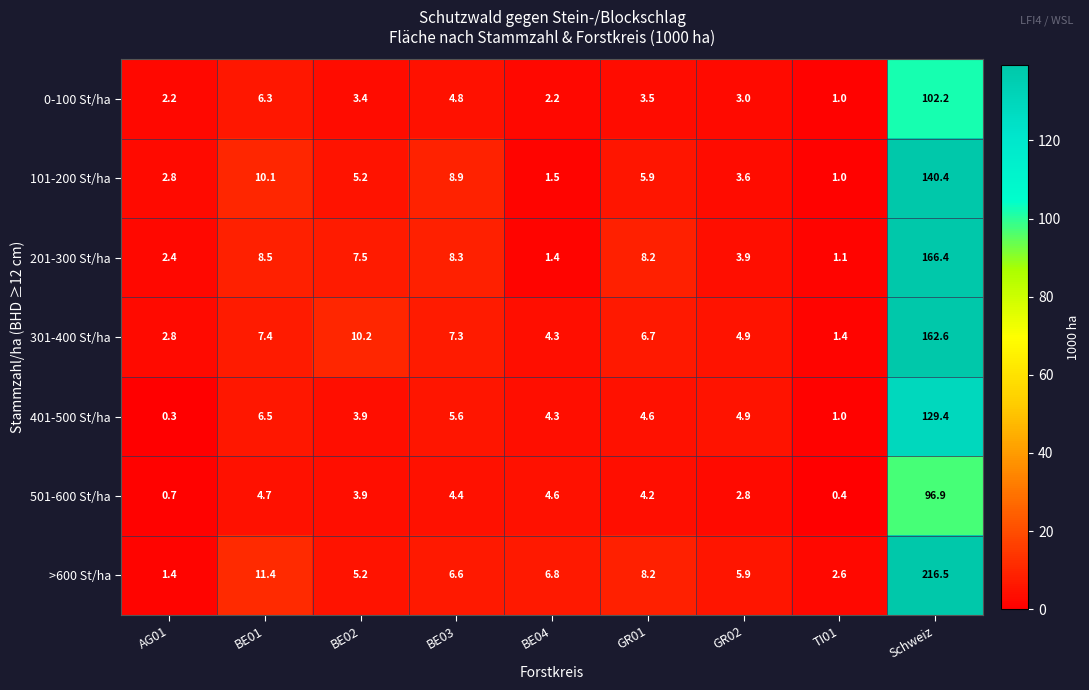

How many data points in 401-500 St/ha are less than 4?

3